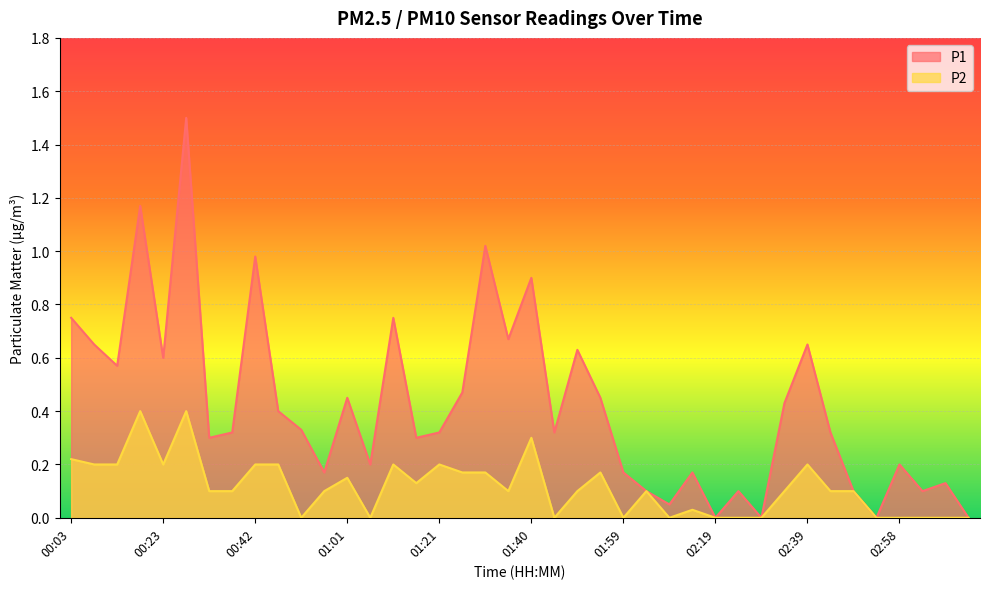

True or false: P2 and P1 intersect in this chart.

False